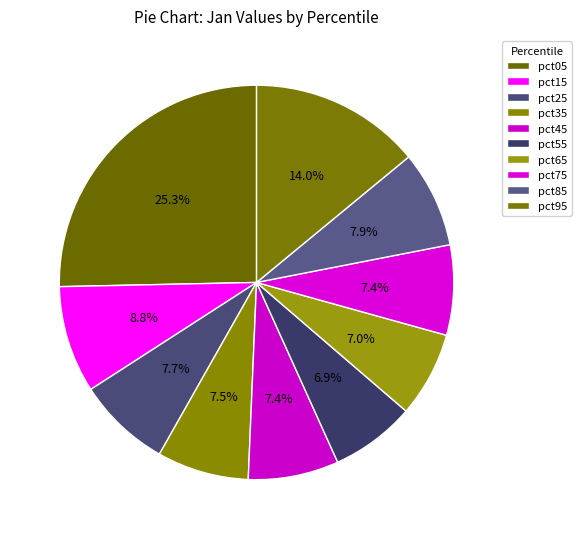

What portion of the pie excludes pct05?

74.7%